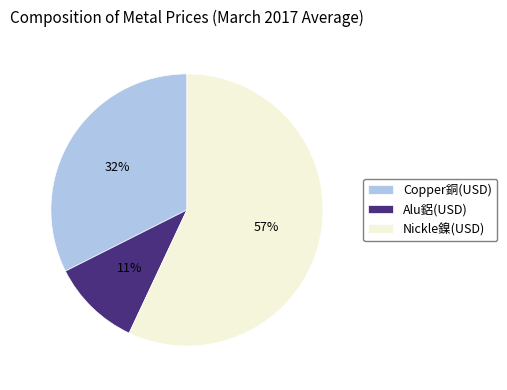

Count the number of slices in the pie.

3